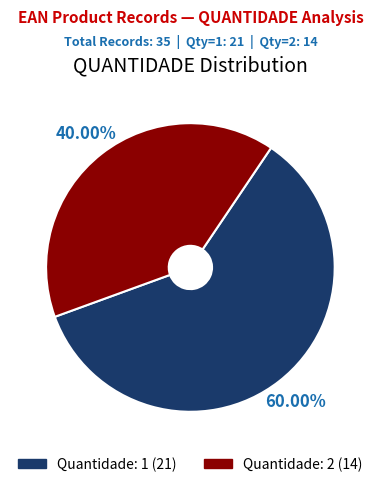

Is there a majority slice in this chart?

Yes